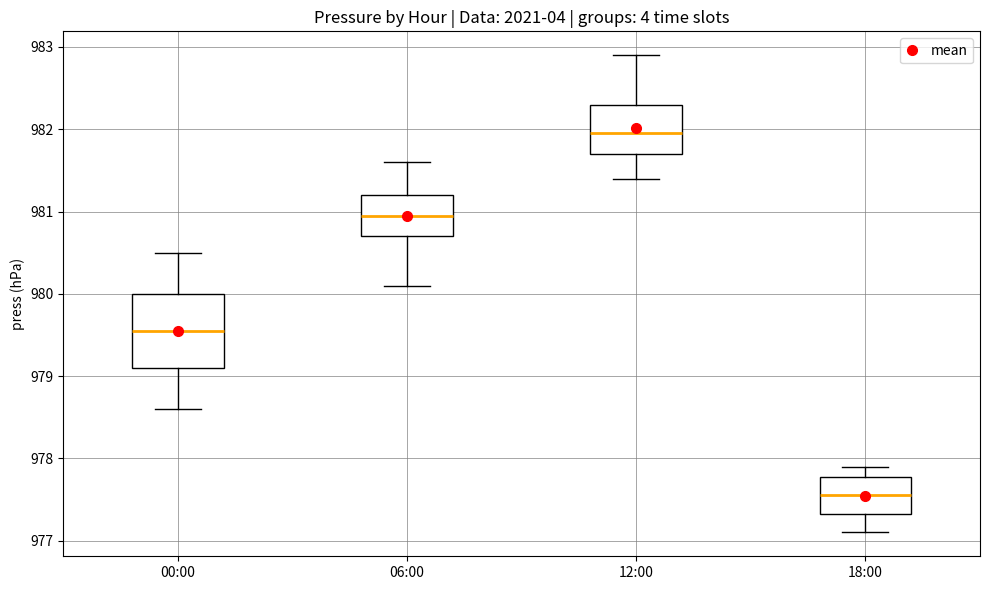

Reading left to right, transcribe this box plot: for each box, give where its median line is, the range the box spans, and where its two whiskers end, as read against the y-axis. The values are not printed on the chart, so give them approximately, as read against the axis.

00:00: median 979.6, box 979.1 to 980.0, whiskers 978.6 to 980.5
06:00: median 981.0, box 980.7 to 981.2, whiskers 980.1 to 981.6
12:00: median 982.0, box 981.7 to 982.3, whiskers 981.4 to 982.9
18:00: median 977.6, box 977.3 to 977.8, whiskers 977.1 to 977.9